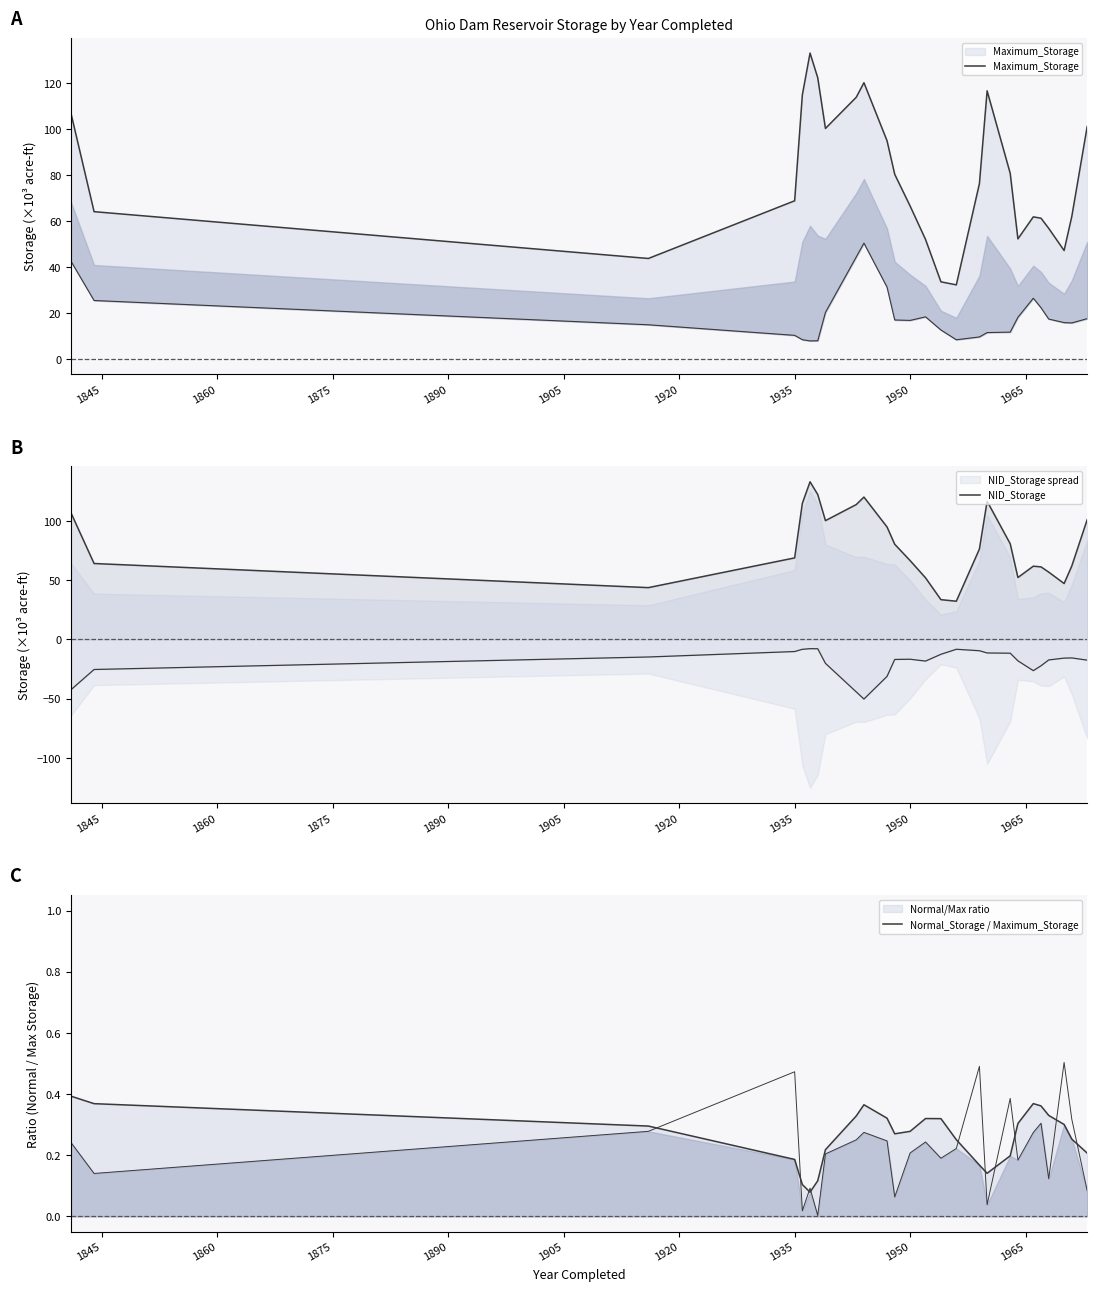

The value of Maximum_Storage at 1980 is 133.4. True or false?

False